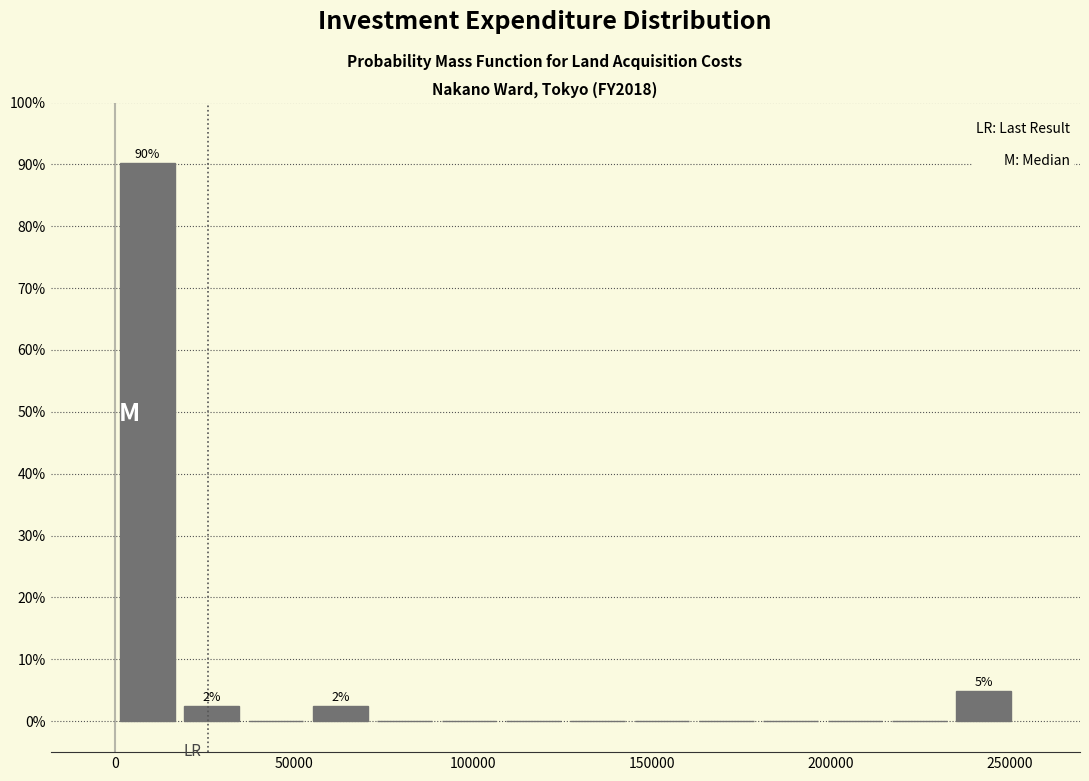

Around what value on the x-axis is the tallest bar? Give the approximate position of its centre, as read against the axis.

10000